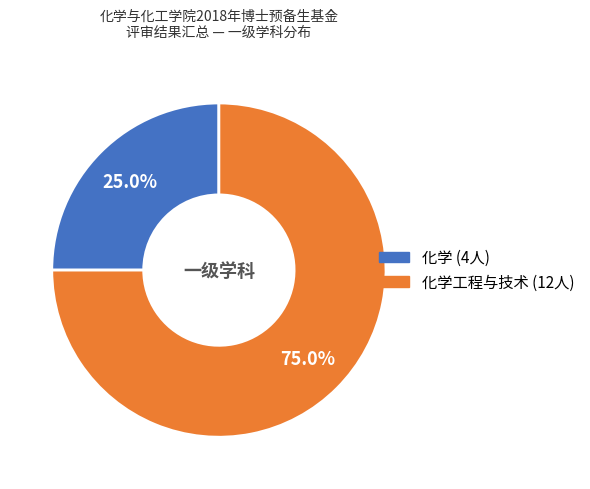

Is there a majority slice in this chart?

Yes